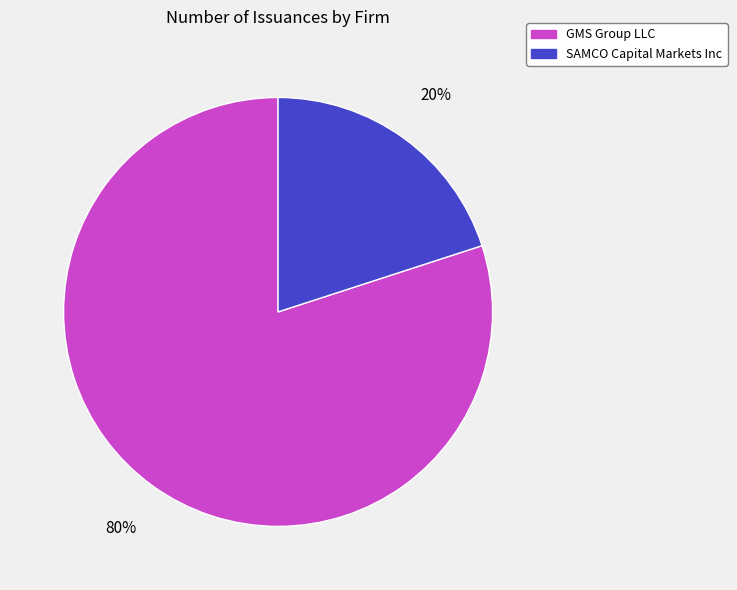

Is it true that SAMCO Capital Markets Inc is 7% of the pie?

False